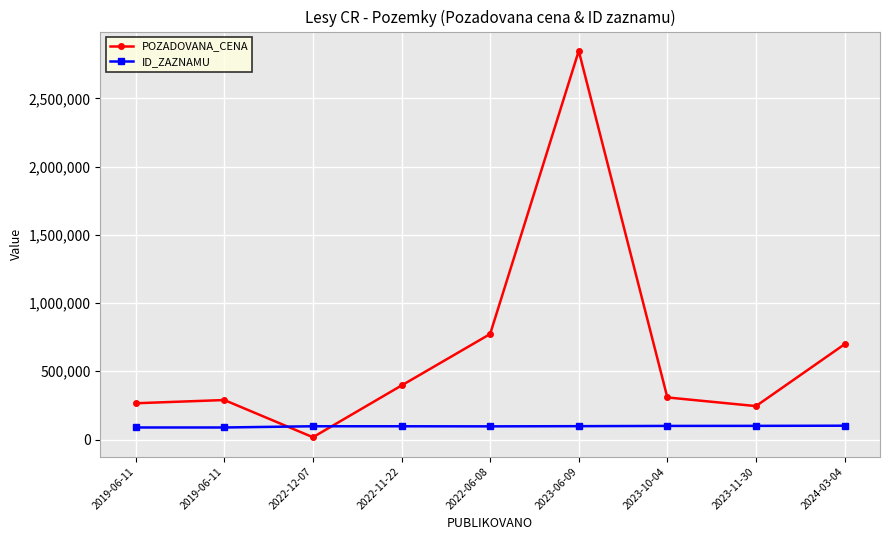

What is the spread (max minus min) of values at 2022-11-22?

298747